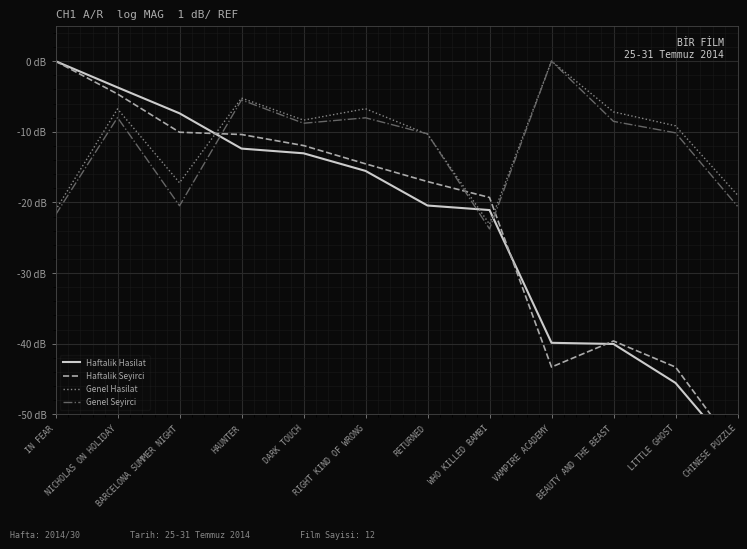

What is the value of the Genel Seyirci point at the 2nd from the left?

-8.0